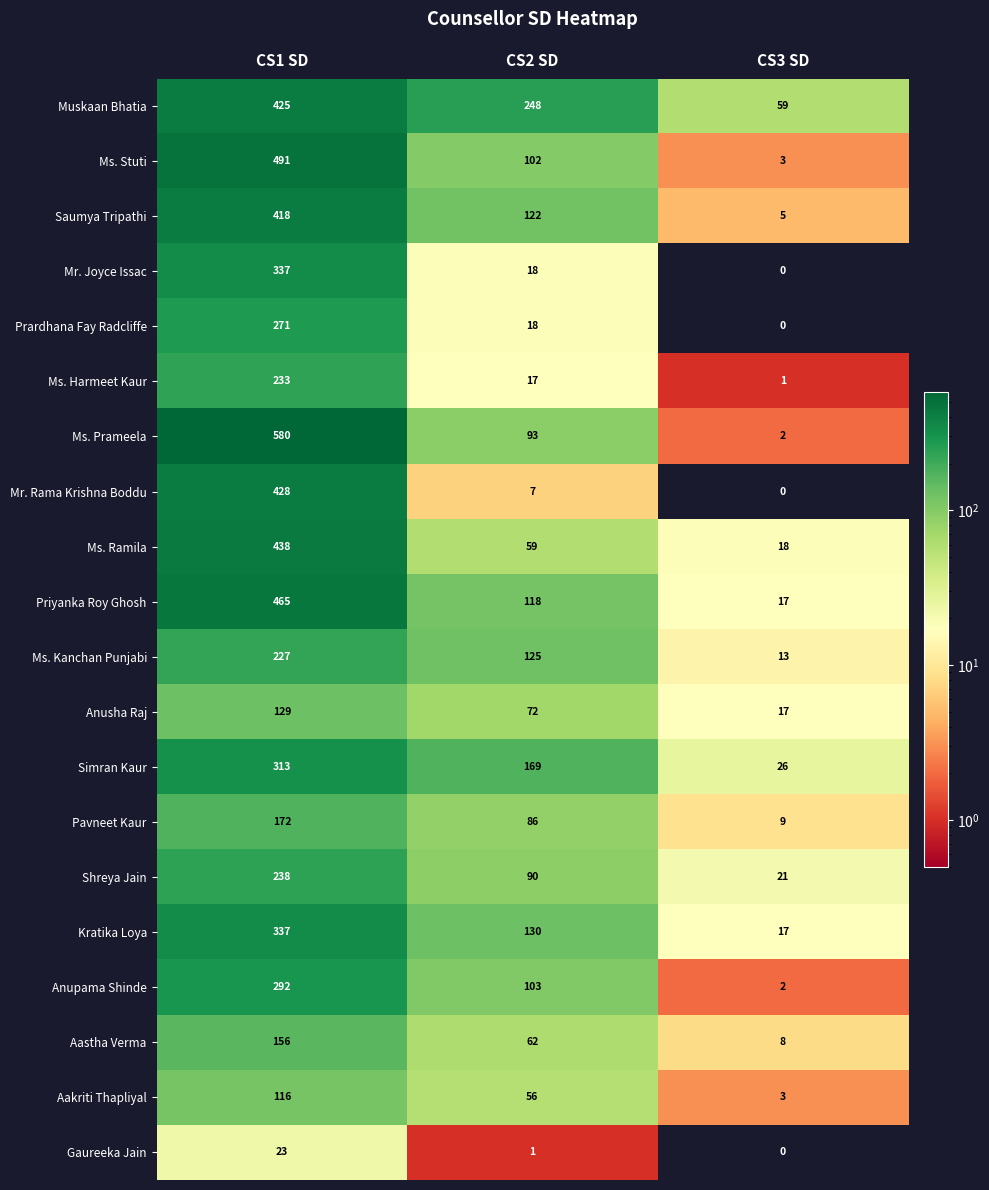

At which category does the chart reach its minimum across all series?

CS3 SD